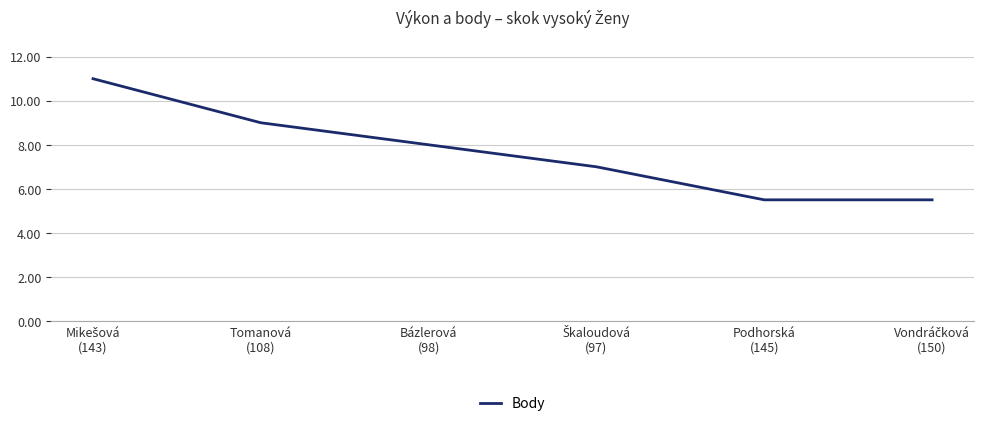

What is the difference between the maximum and minimum values?

5.5